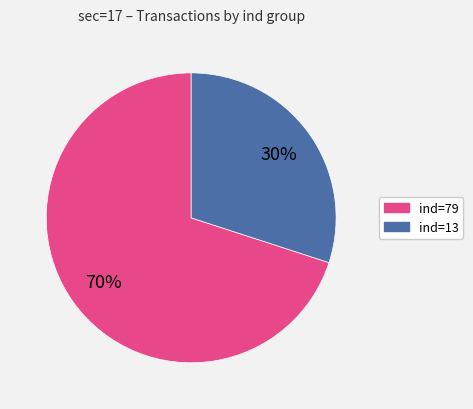

To the nearest percent, what is the difference between the largest and smallest slice percentages?

40%